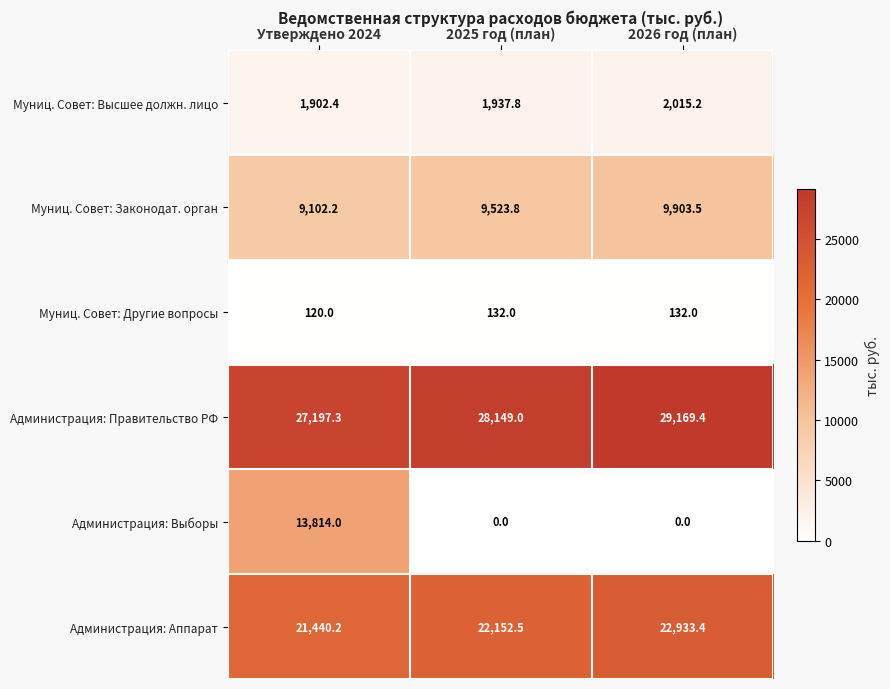

List the labels in order of Муниц. Совет: Законодат. орган value, largest first.

2026 год (план), 2025 год (план), Утверждено 2024